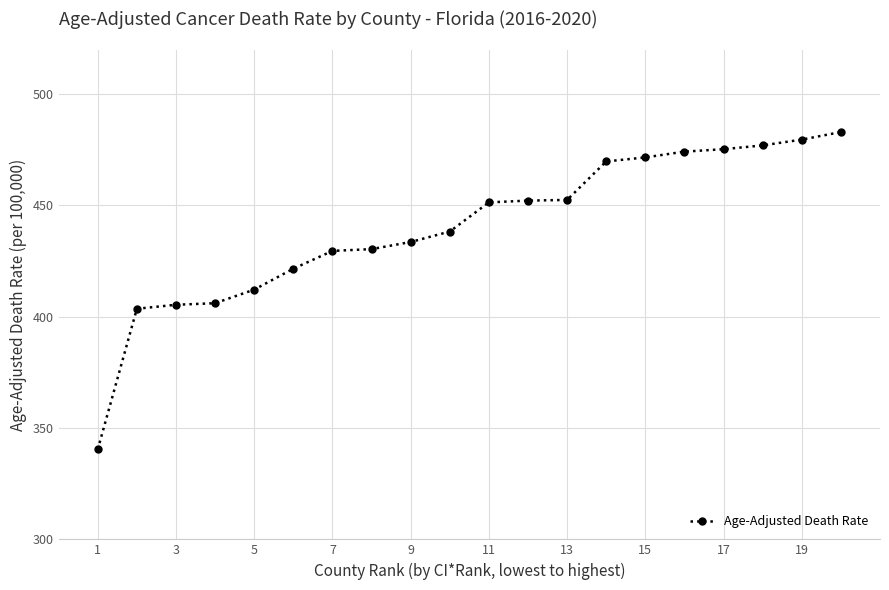

What is the value of the 4th point from the left?

406.1